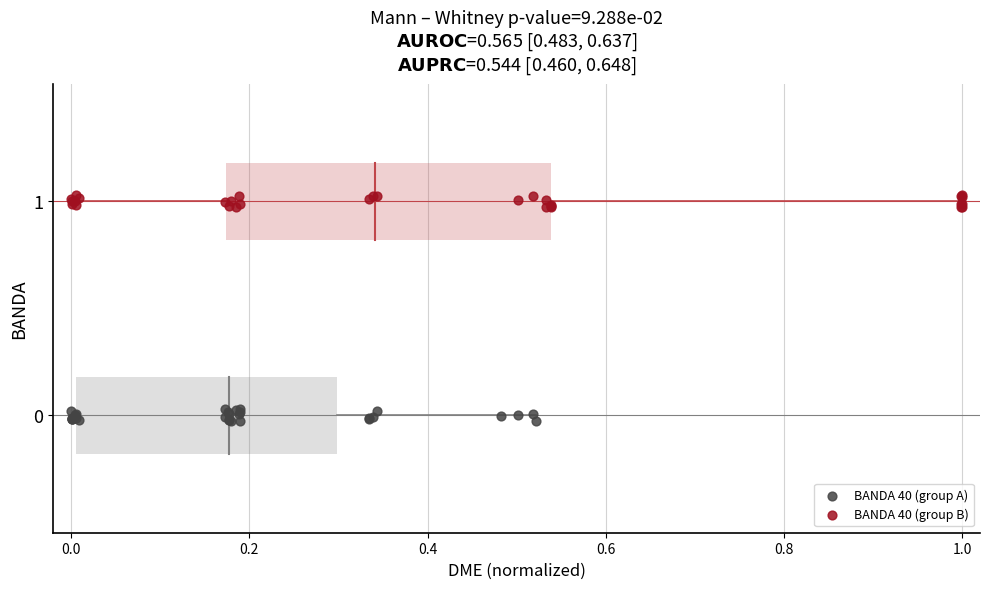

Which series reaches the minimum Y coordinate?

BANDA 40 (group A)